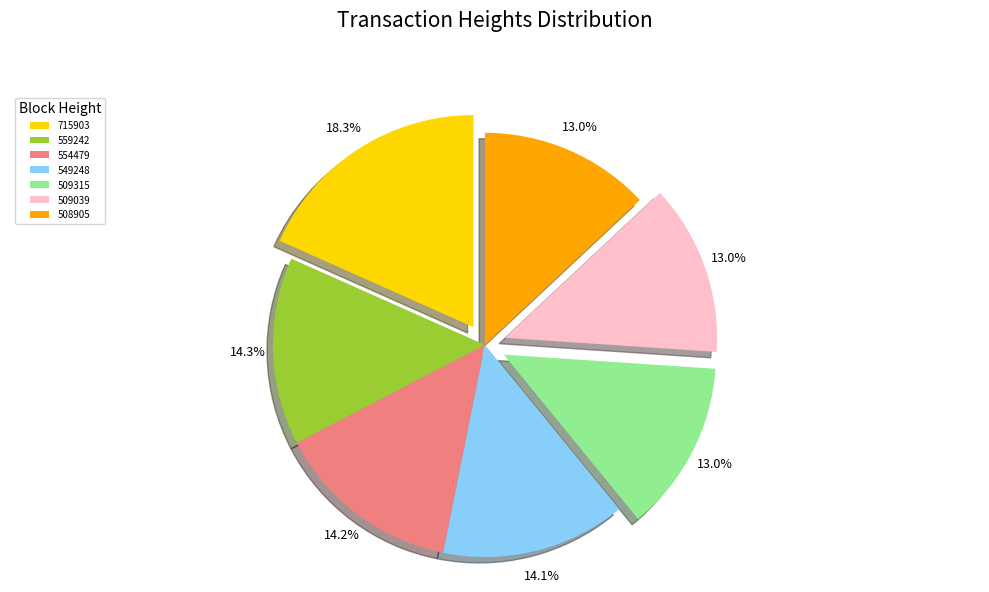

Approximately how many times larger is the value at 509039 compared to 549248?

0.9